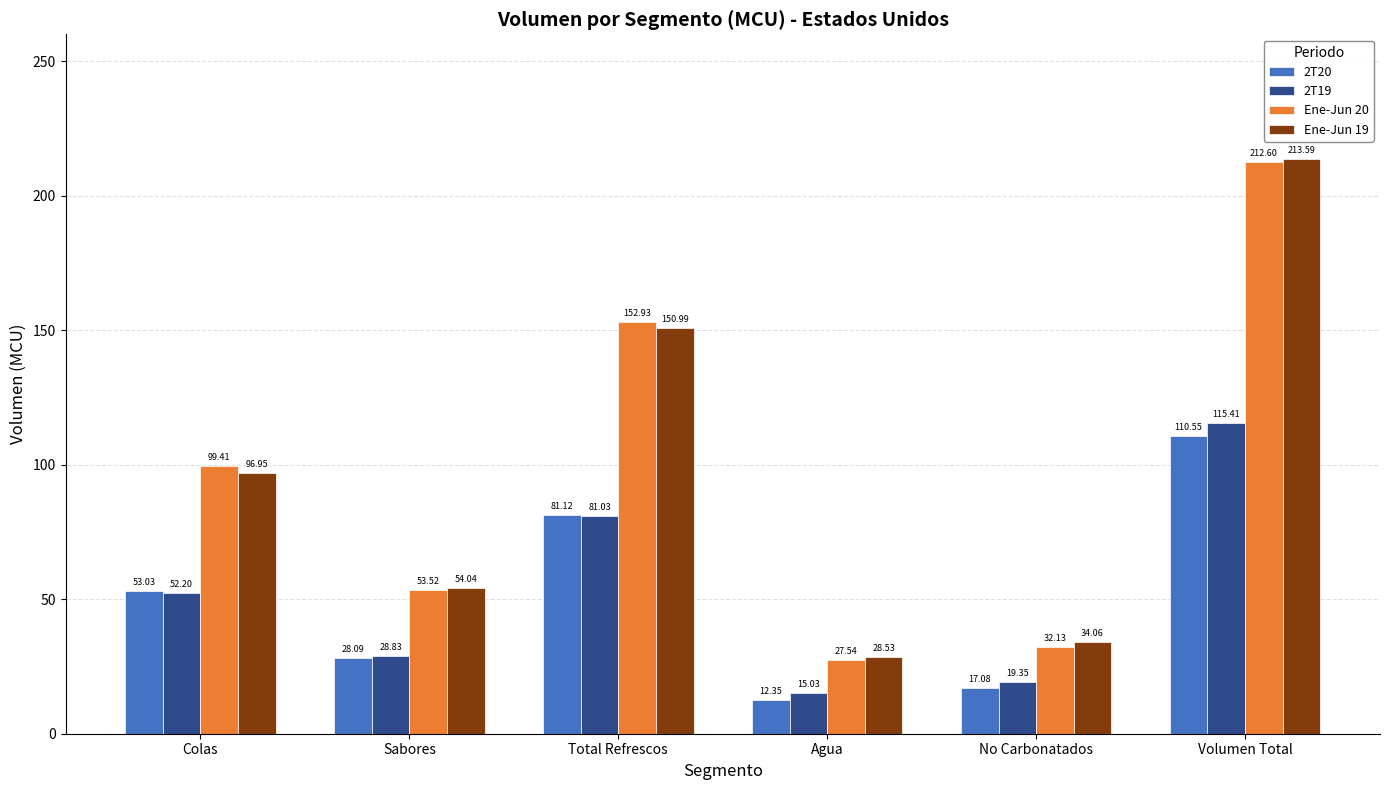

Which series changed the most between Colas and Agua?

Ene-Jun 20